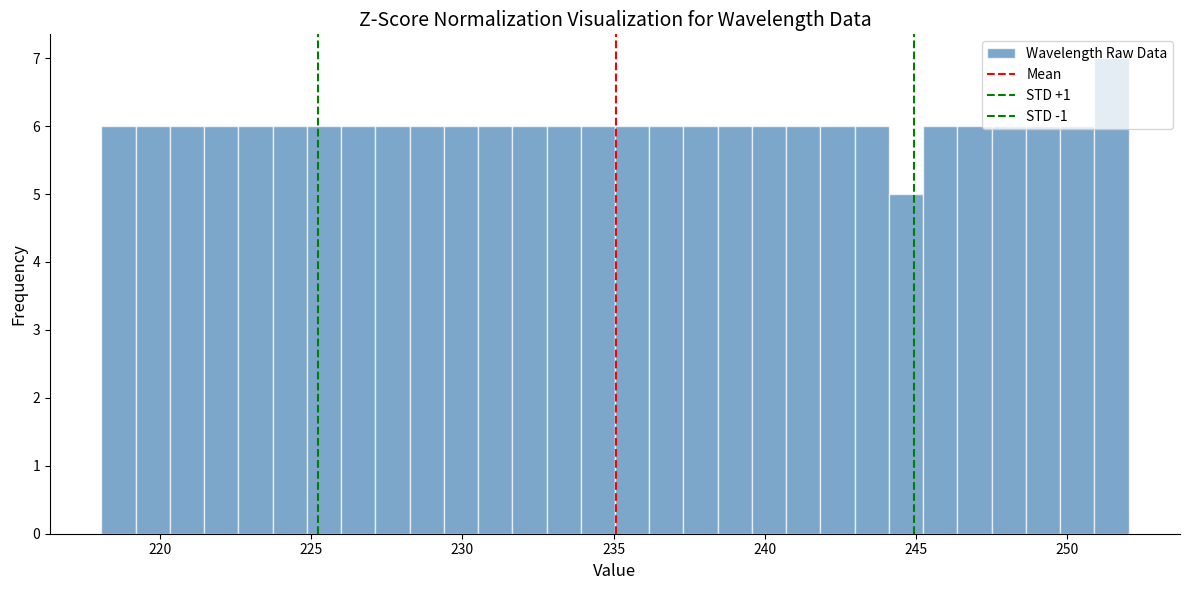

Around what value on the x-axis is the tallest bar? Give the approximate position of its centre, as read against the axis.

251.5